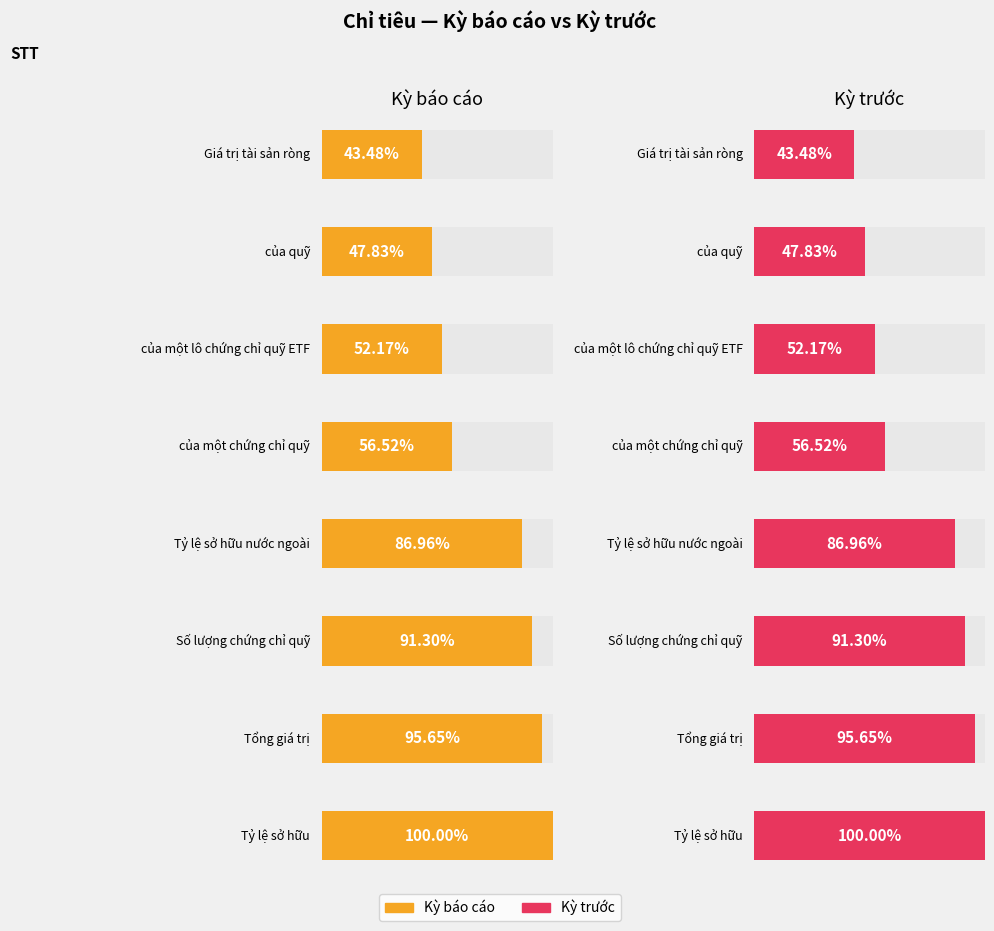

Does the chart contain stacked bars?

No